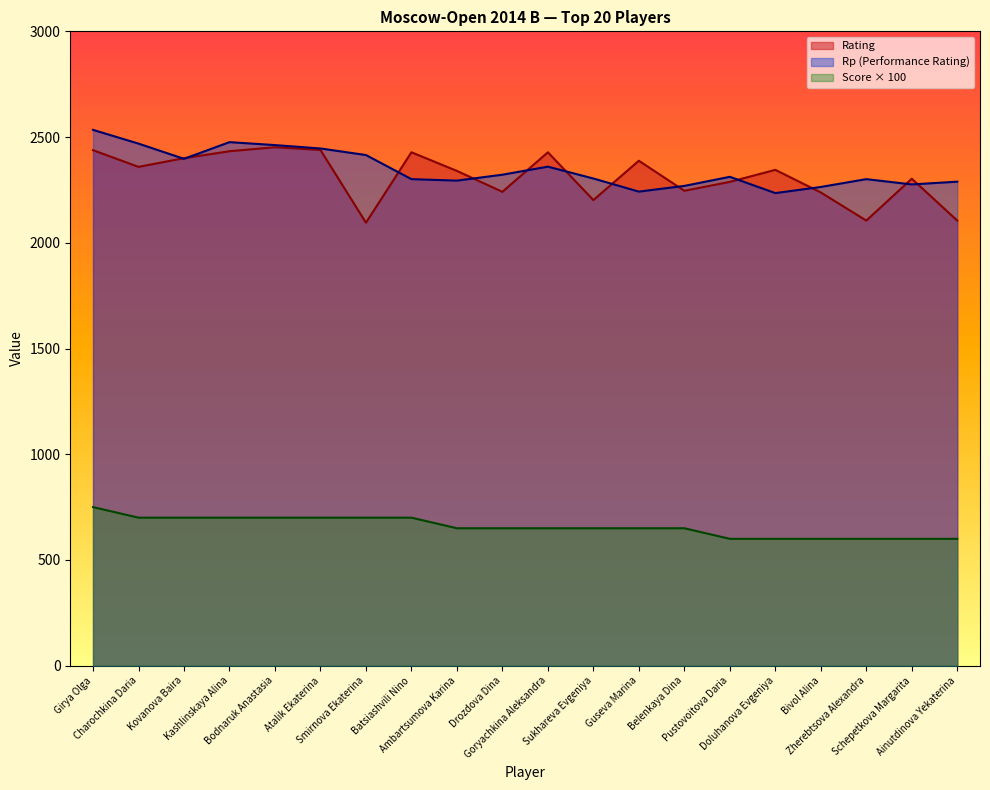

Is it true that Rating equals 3563 at Drozdova Dina?

False